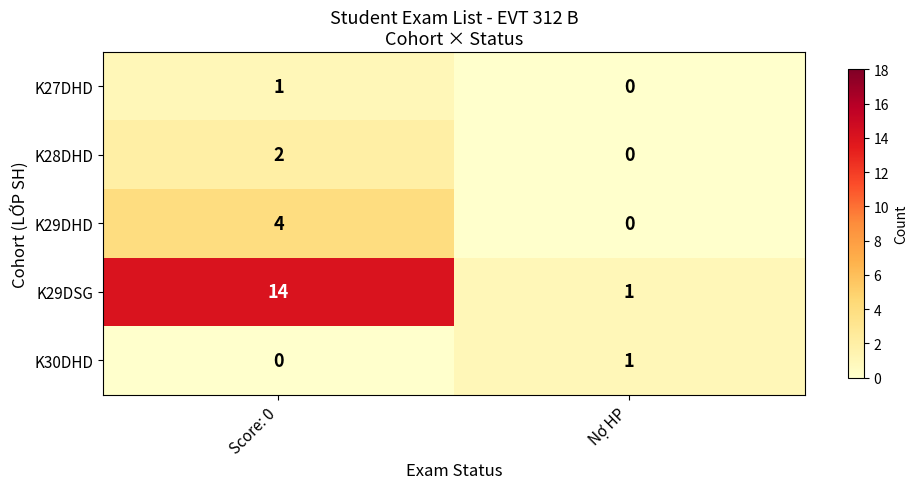

Is it true that K29DHD equals 1 at Score: 0?

False